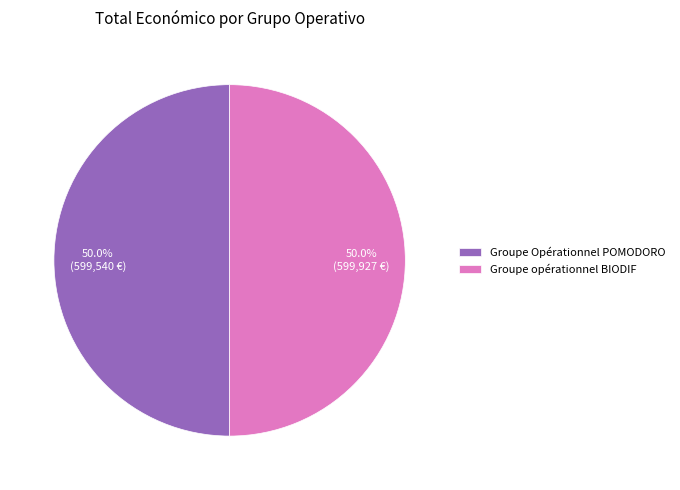

To the nearest percent, what is the combined percentage of Groupe opérationnel BIODIF and Groupe Opérationnel POMODORO?

100%